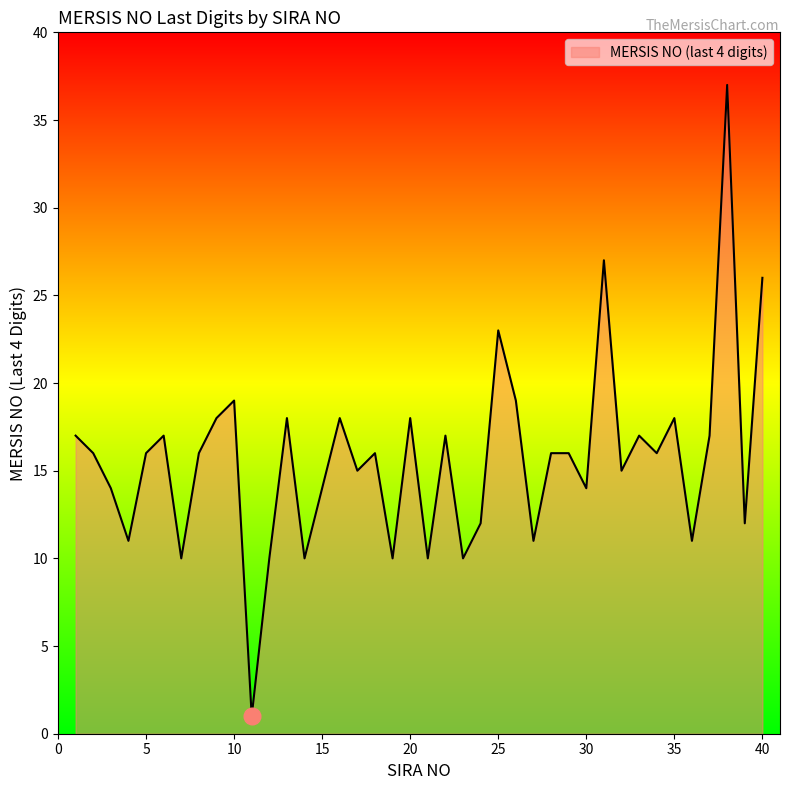

Does the chart display data point markers on the line(s)?

No